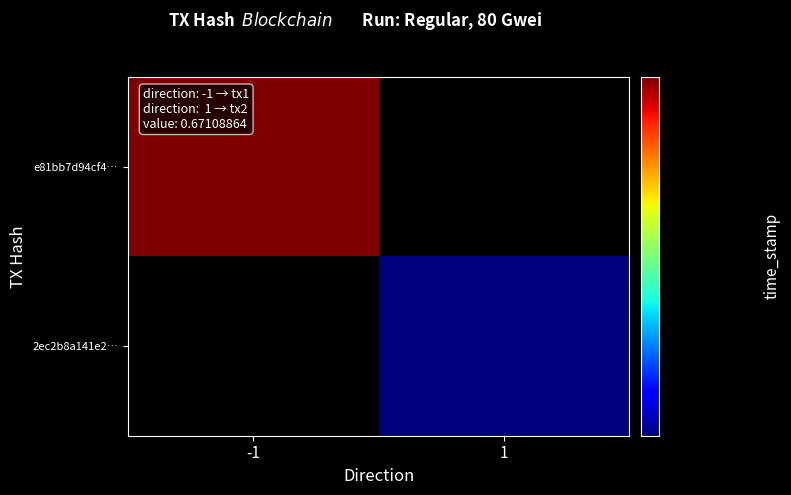

List the labels in order of 2ec2b8a141e2… value, smallest first.

-1, 1